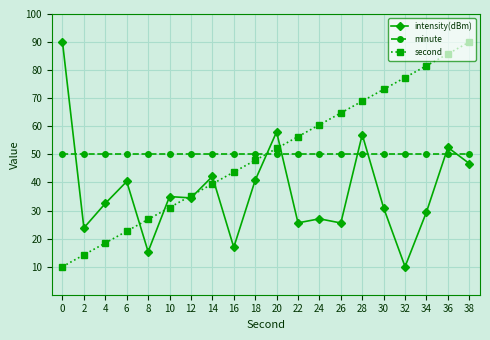

What is the spread (max minus min) of values at 0?

80.0